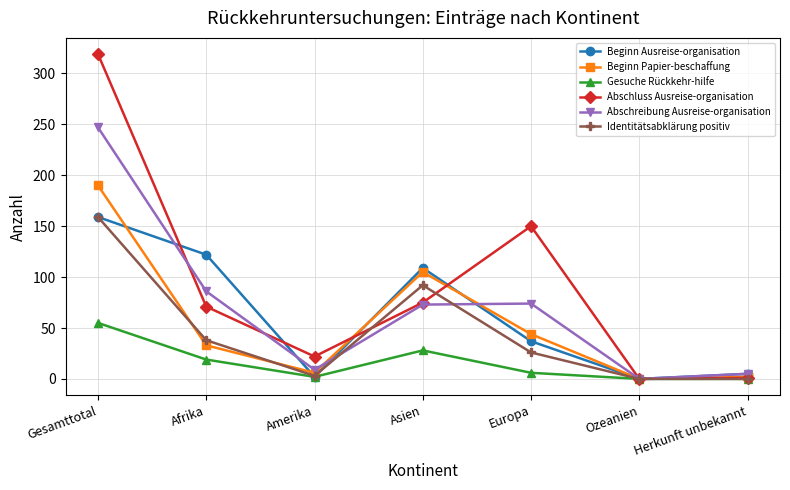

How many categories are shown in the chart?

7